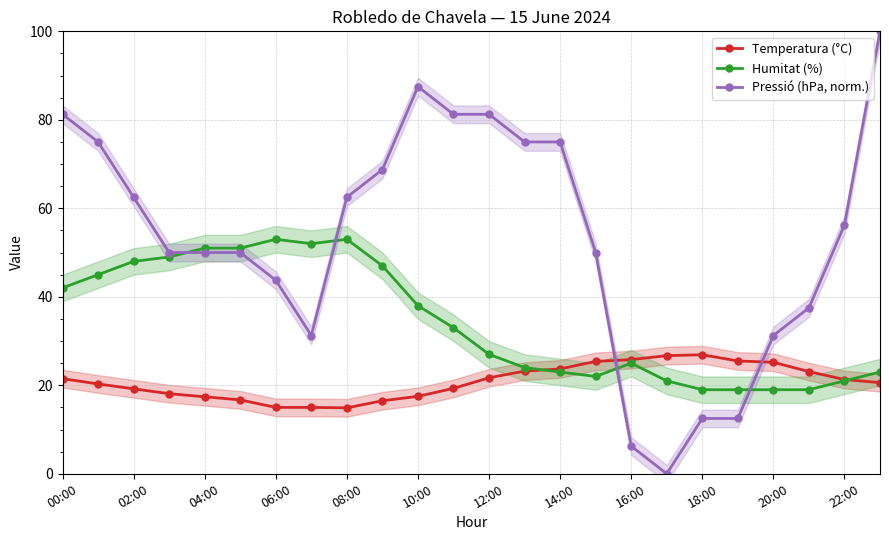

Which series ends up on top after the final intersection of Humitat (%) and Pressió (hPa, norm.)?

Pressió (hPa, norm.)